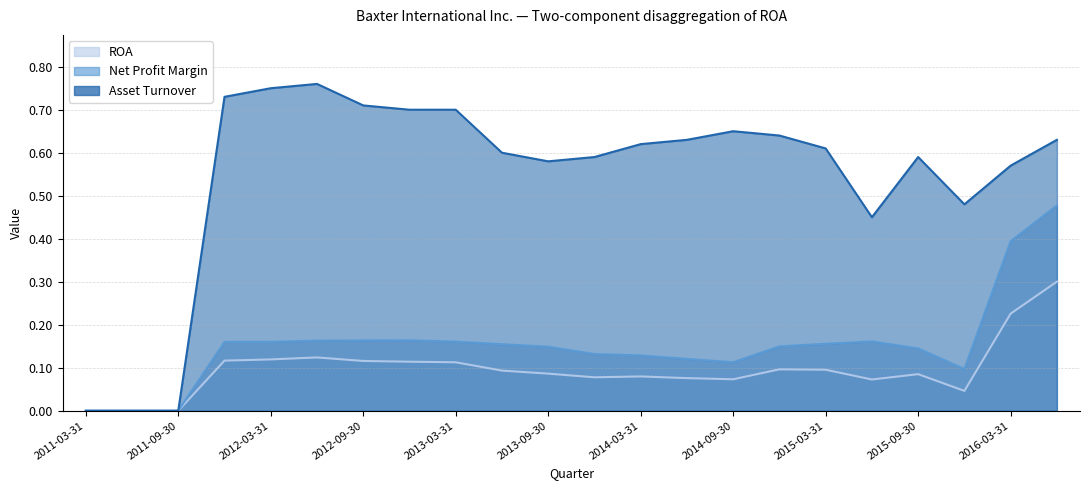

What is the maximum value shown in the chart?

0.8